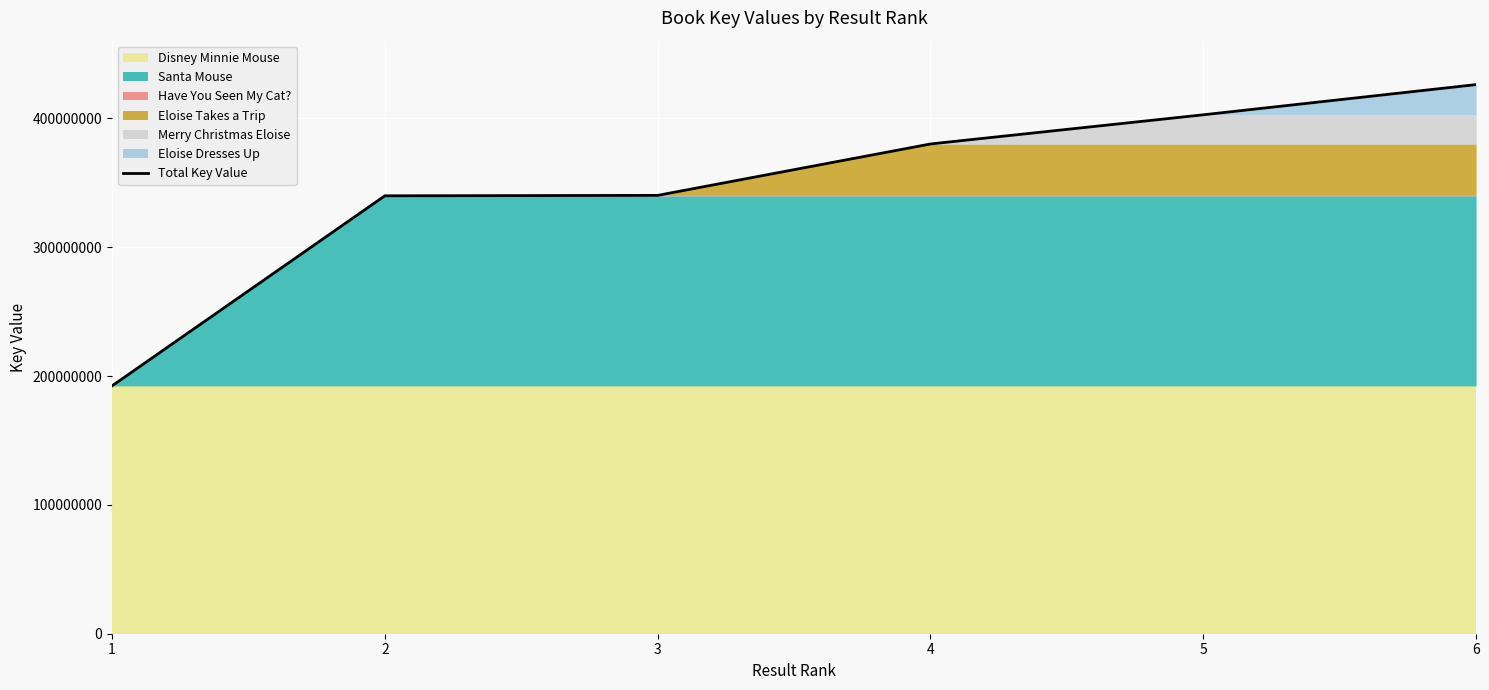

Rank the categories by value from highest to lowest.

6, 5, 4, 3, 2, 1